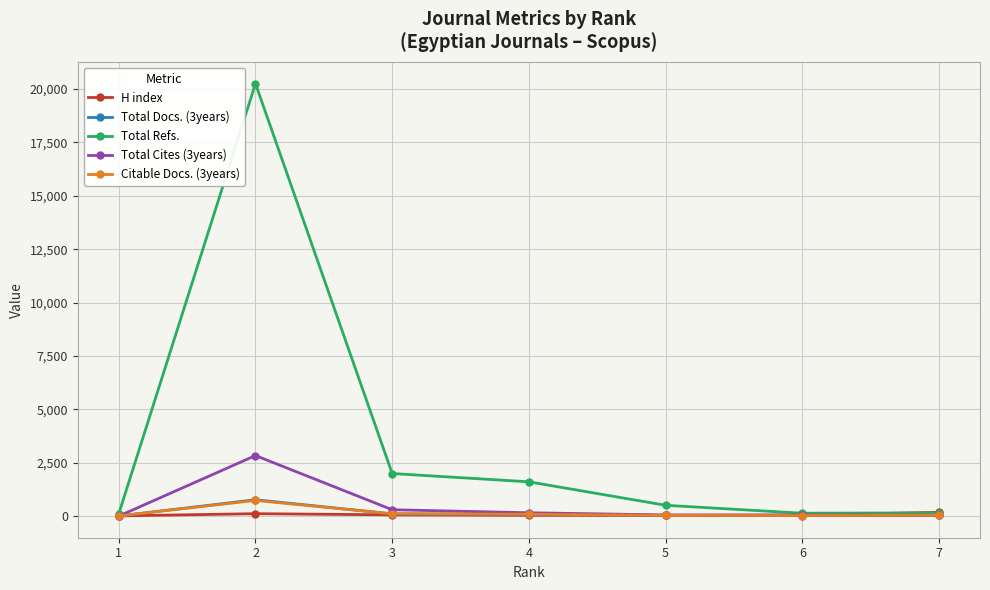

Which series changed the most between 6 and 5?

Total Refs.